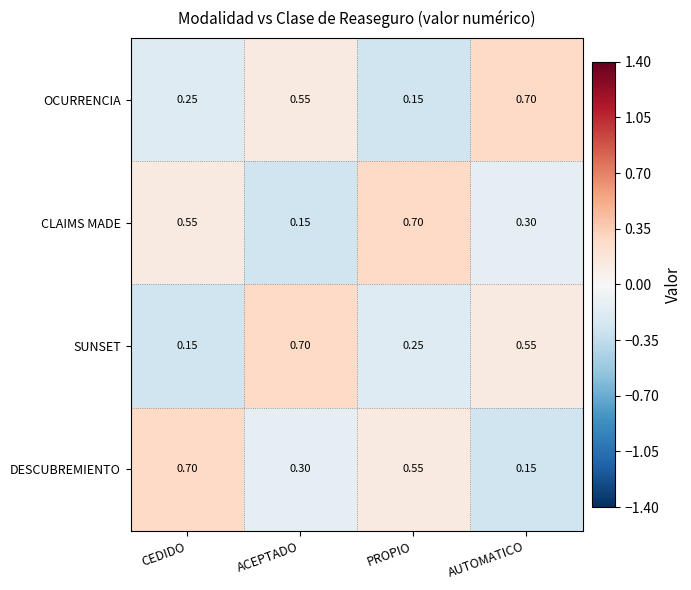

Which category has the highest value in the SUNSET series?

ACEPTADO